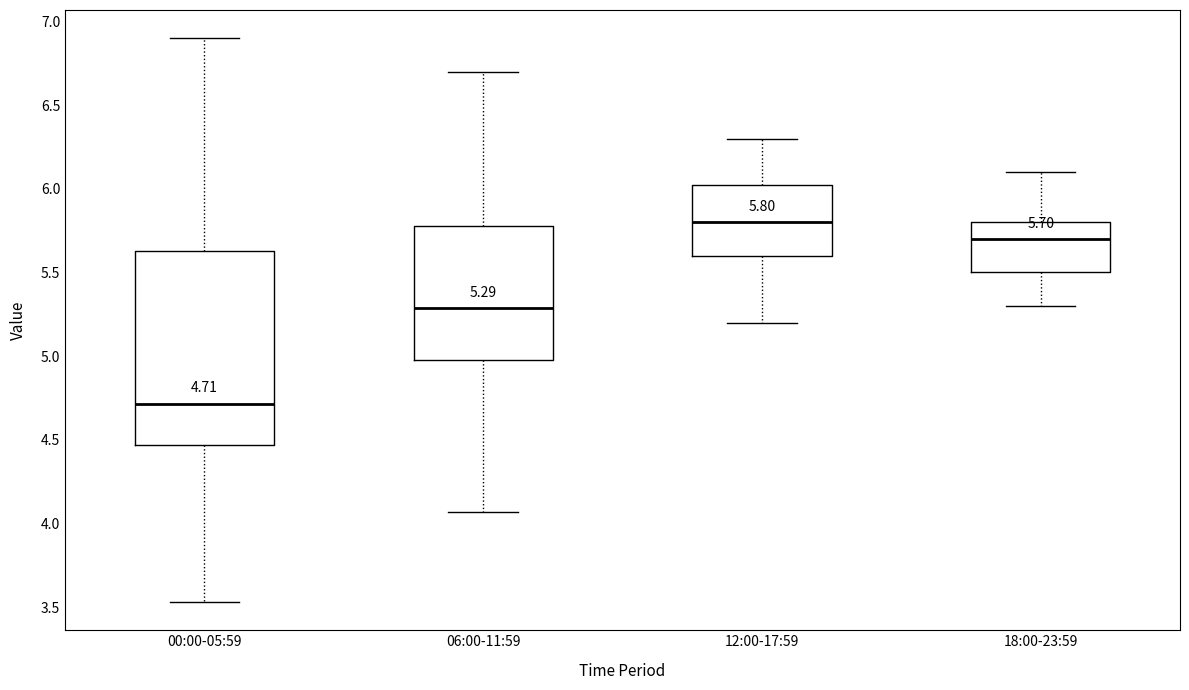

Which box's median line is the lowest?

00:00-05:59